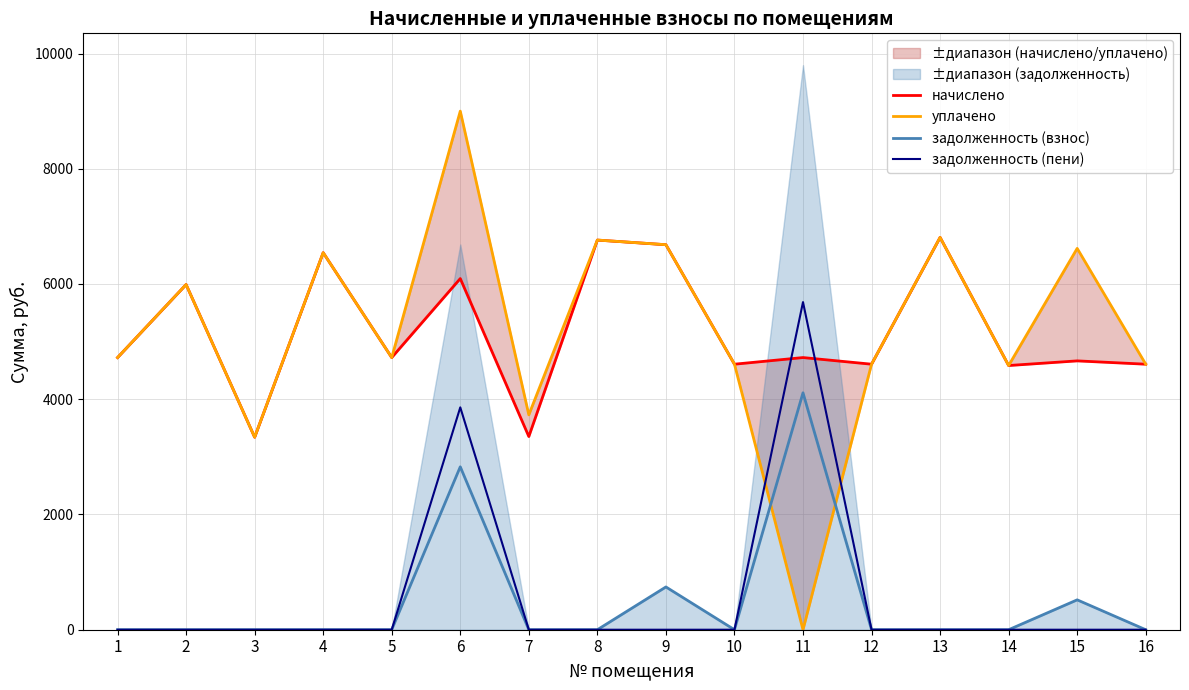

What is the difference between the maximum and minimum values in the начислено series?

3467.5